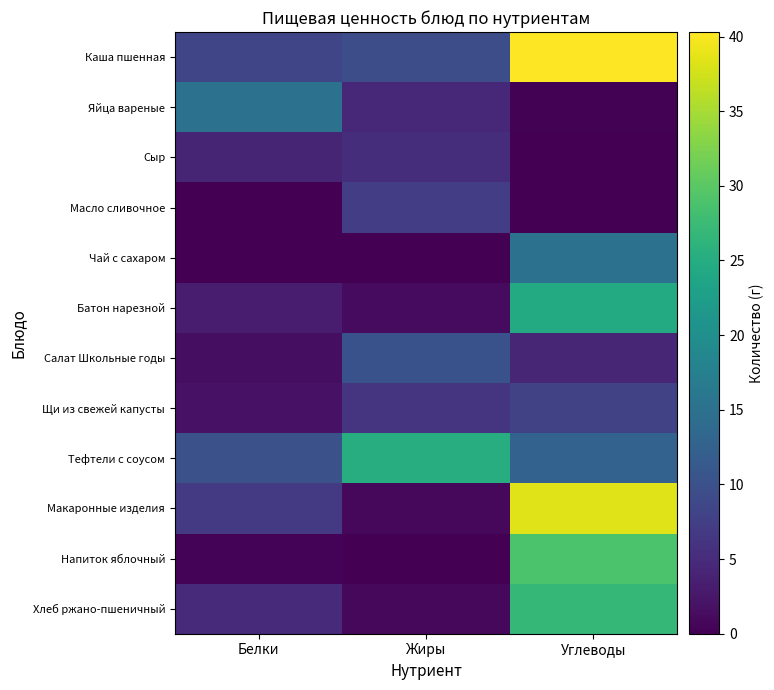

What is the difference between the highest and lowest values at Белки?

15.0